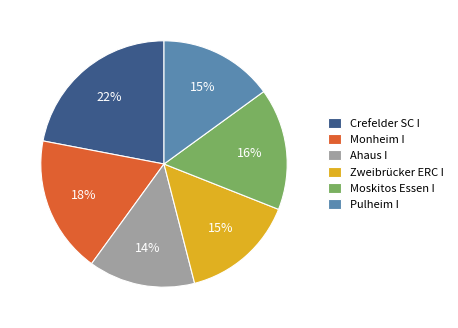

Combined, do Moskitos Essen I and Zweibrücker ERC I account for over 50%?

No